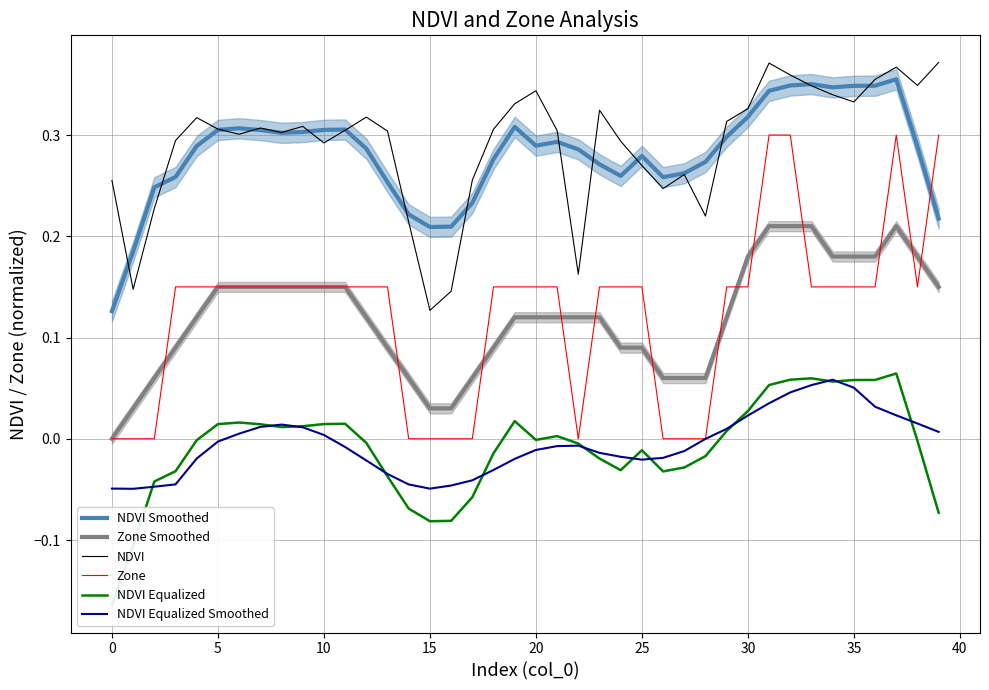

Between 12 and 22, which is larger?

12